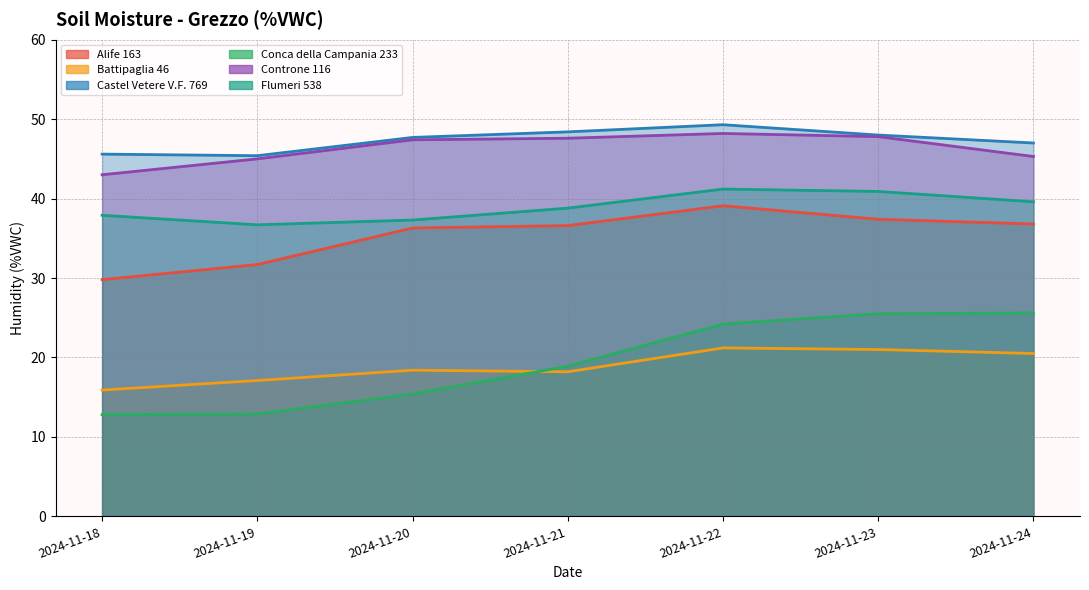

Does the chart have visible grid lines?

Yes